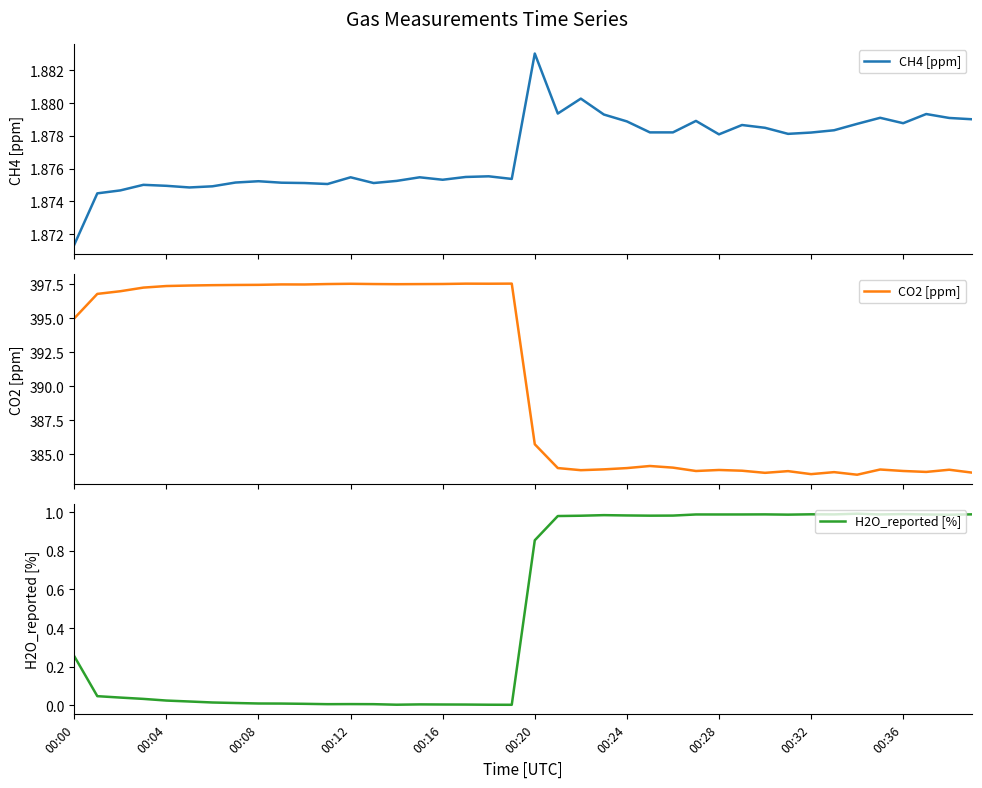

Between 23 and 38, which is larger?

23